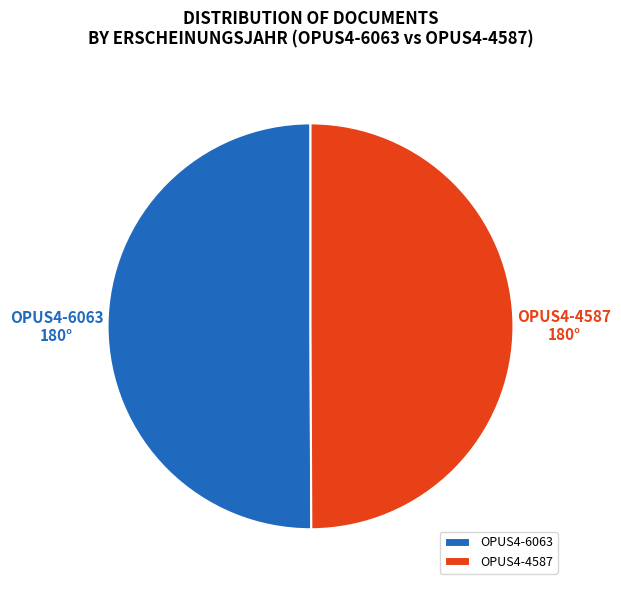

Approximately how many times larger is the value at OPUS4-6063 compared to OPUS4-4587?

1.0